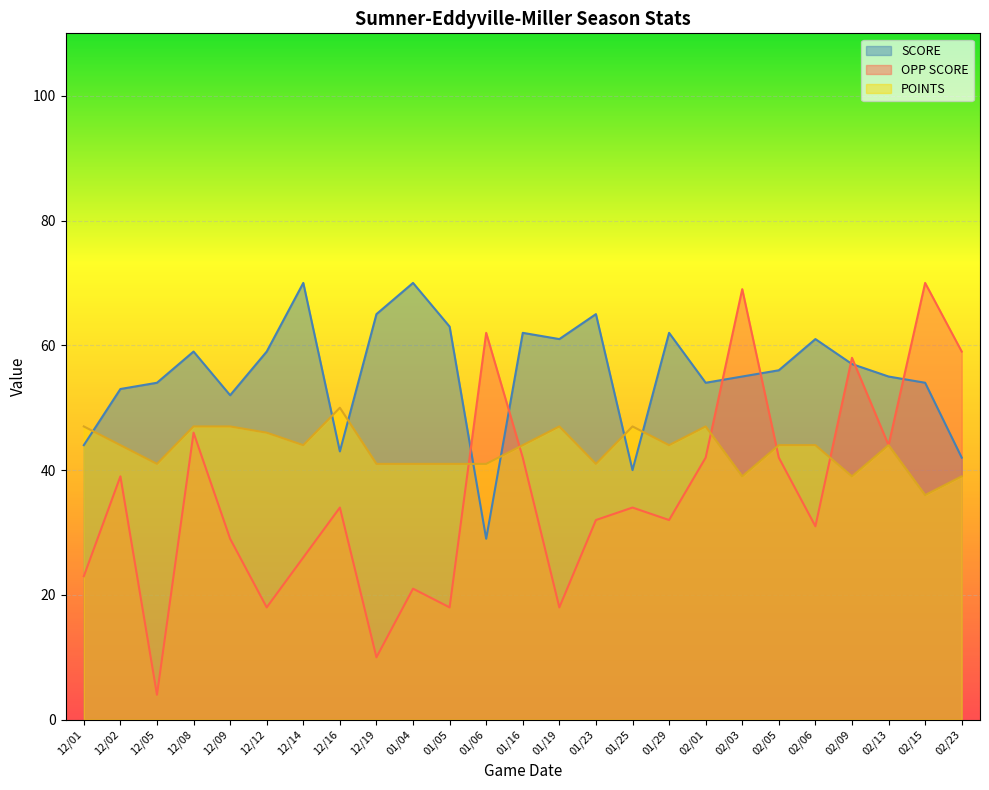

Rank the series at 12/05 from lowest to highest value.

OPP SCORE, POINTS, SCORE